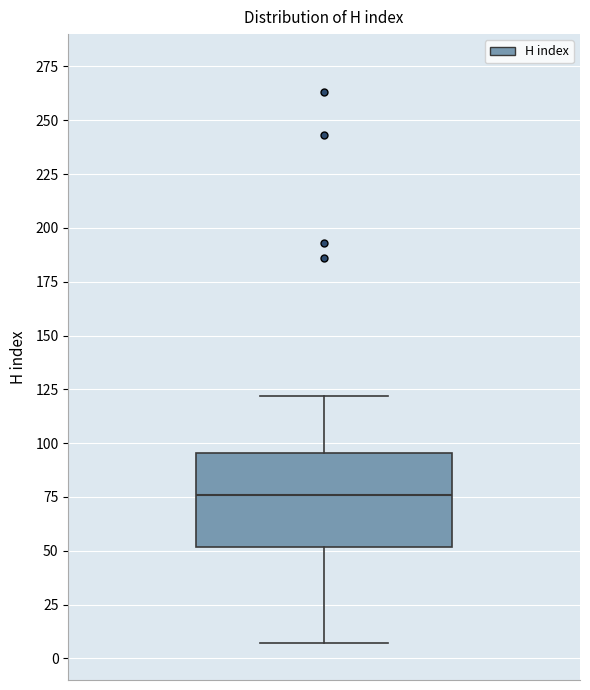

Where does the upper whisker of the box end on the y-axis? The values are not printed on the chart, so give them approximately, as read against the axis.

120